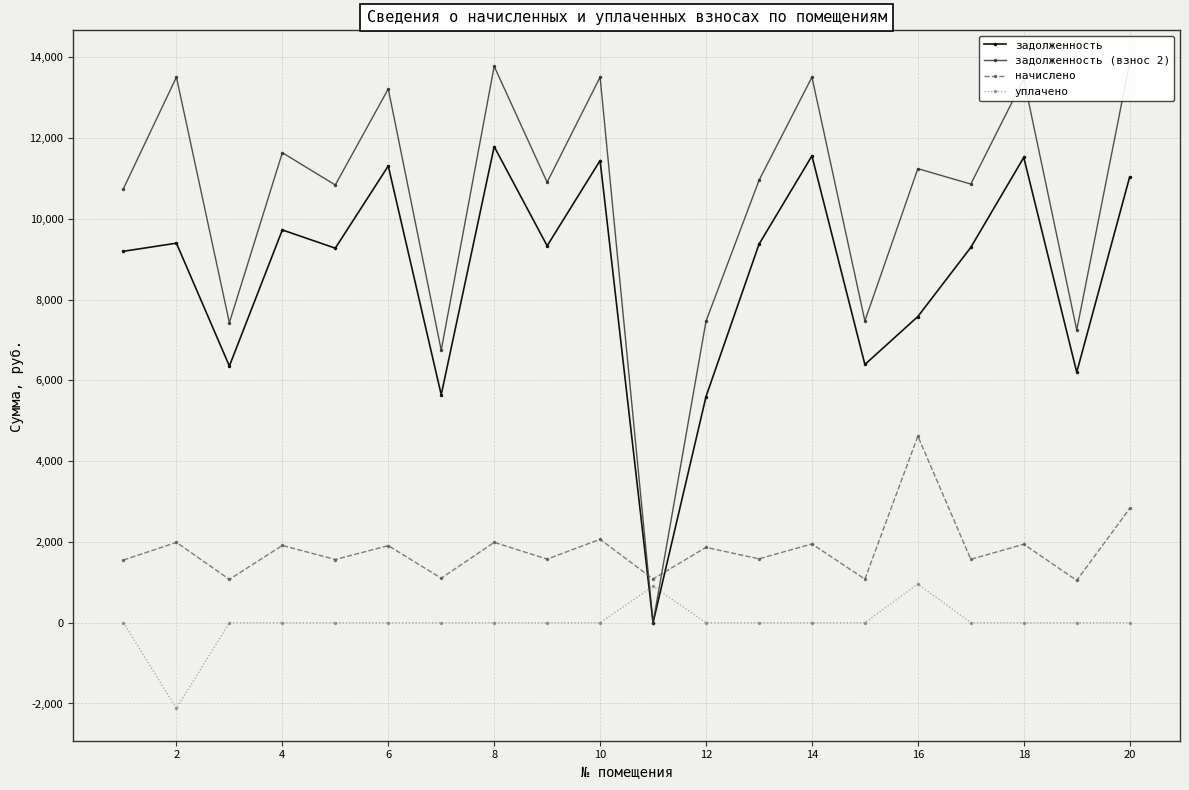

The value of начислено at 2 is 3345.7. True or false?

False